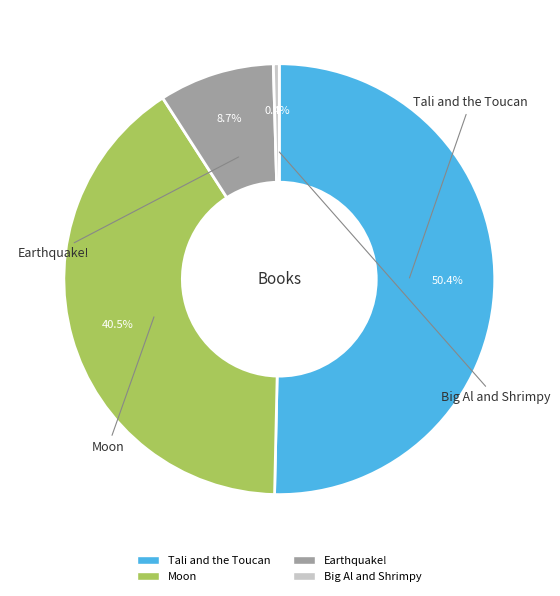

How many slices are in this pie chart?

4